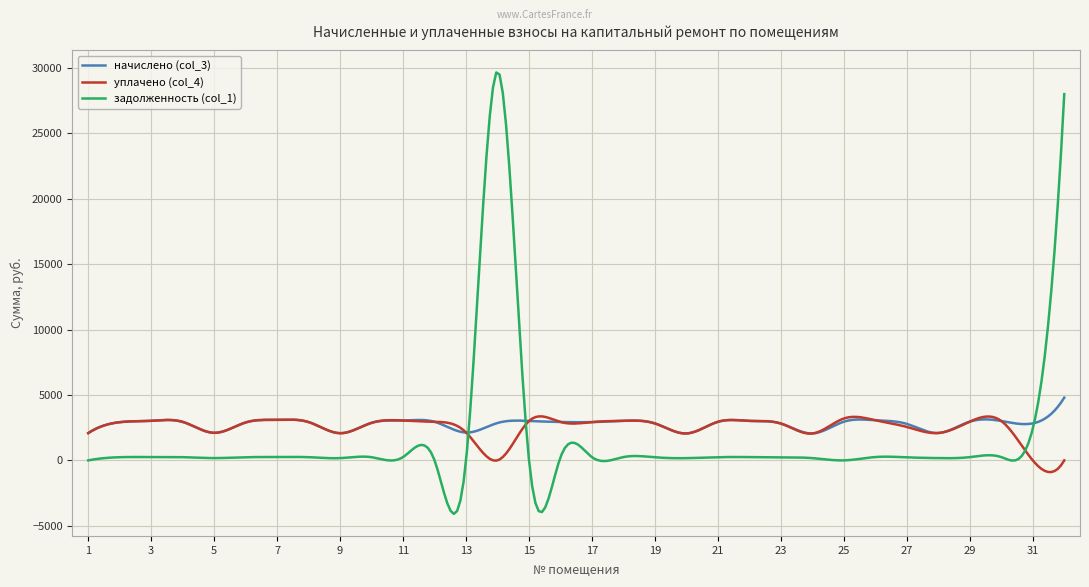

Which series has the widest spread of values?

задолженность (col_1)